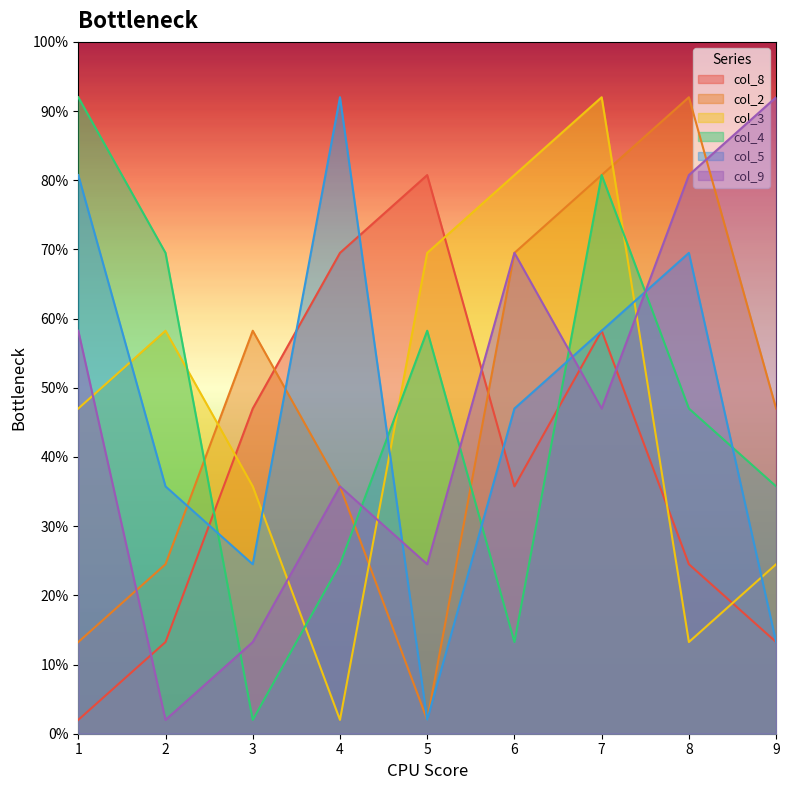

What is the value of the col_3 point at the 2nd from the left?

5.8